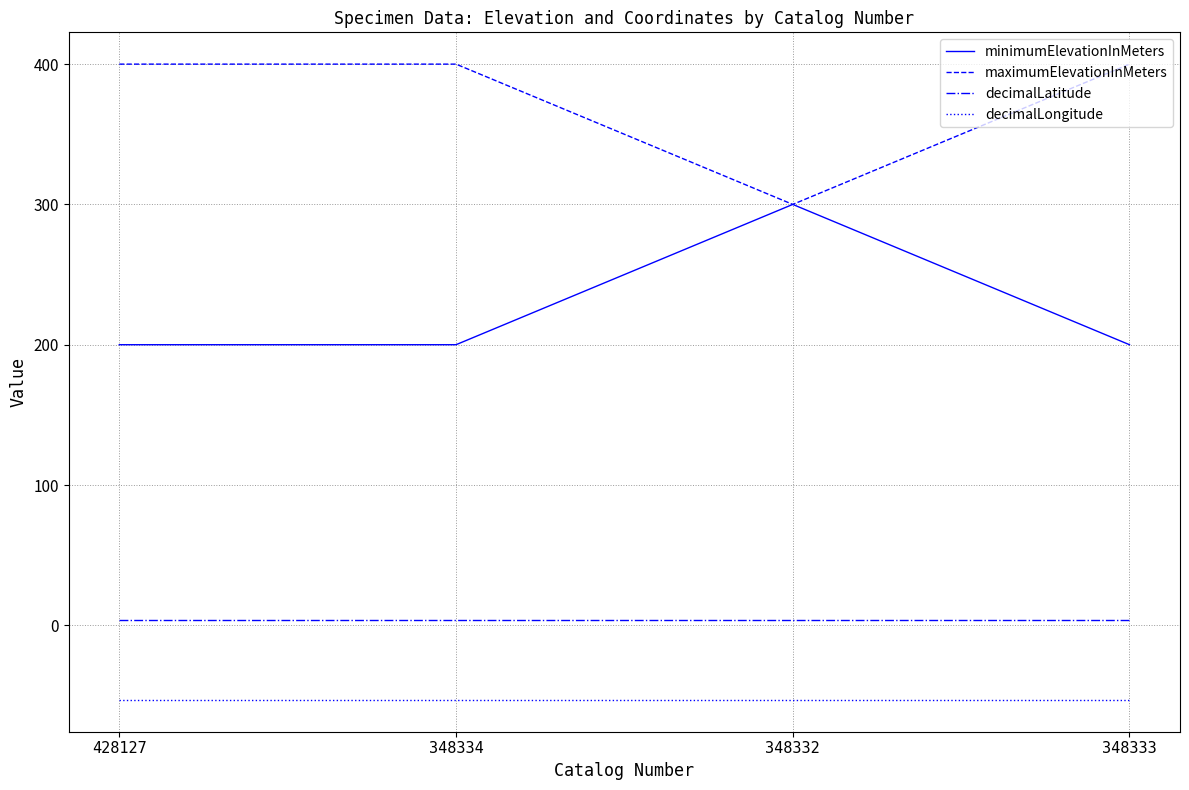

How many lines are shown in the chart?

4